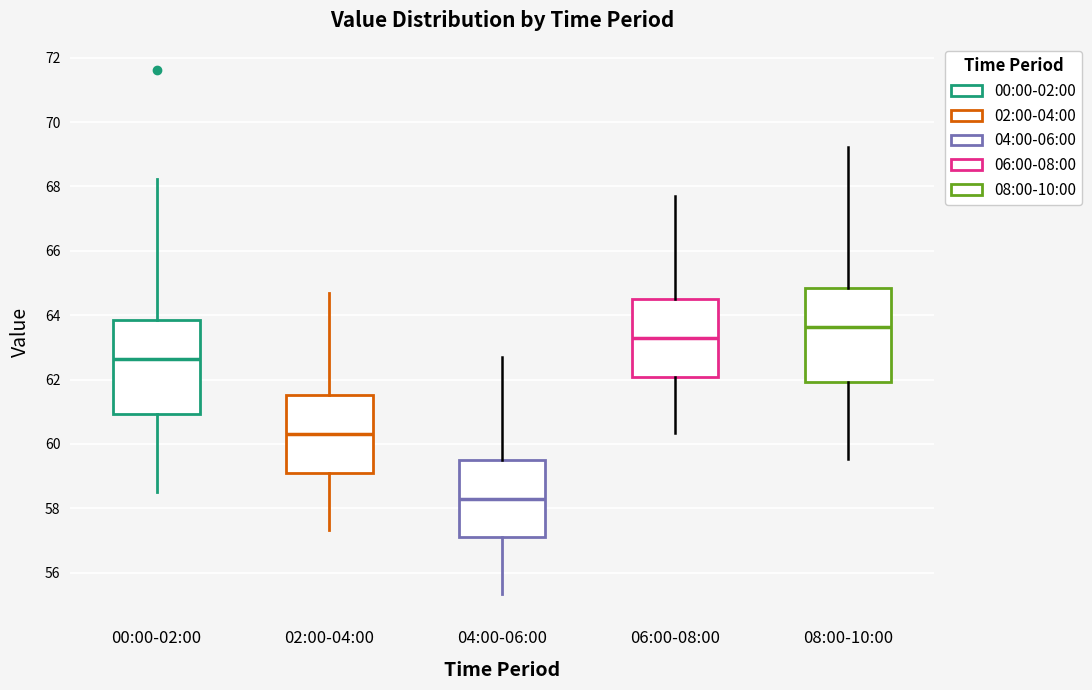

Reading left to right, read every box against the y-axis: the position of its median line, the range the box covers, and the ends of its whiskers. The values are not printed on the chart, so give them approximately, as read against the axis.

00:00-02:00: median 62.6, box 61.0 to 63.8, whiskers 58.6 to 68.2
02:00-04:00: median 60.4, box 59.0 to 61.6, whiskers 57.4 to 64.8
04:00-06:00: median 58.4, box 57.0 to 59.6, whiskers 55.4 to 62.8
06:00-08:00: median 63.4, box 62.0 to 64.6, whiskers 60.4 to 67.8
08:00-10:00: median 63.6, box 62.0 to 64.8, whiskers 59.6 to 69.2